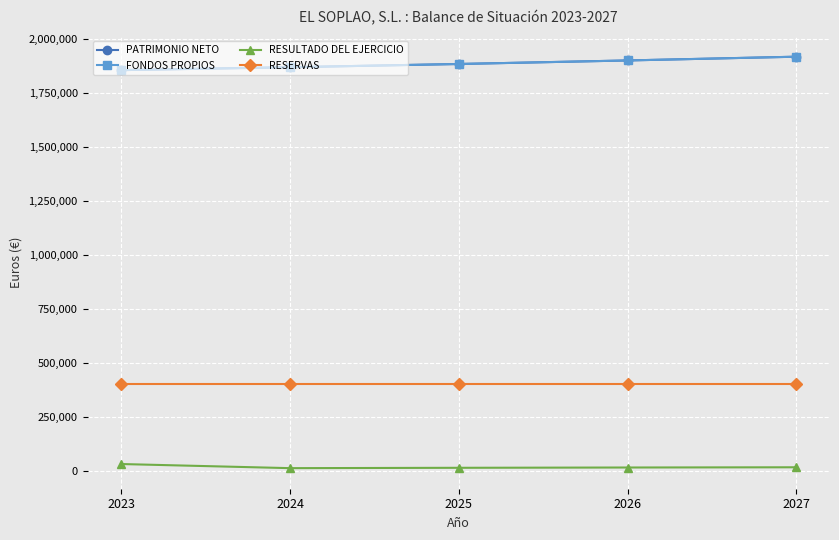

At 2024, list the series in order from largest to smallest.

PATRIMONIO NETO, FONDOS PROPIOS, RESERVAS, RESULTADO DEL EJERCICIO